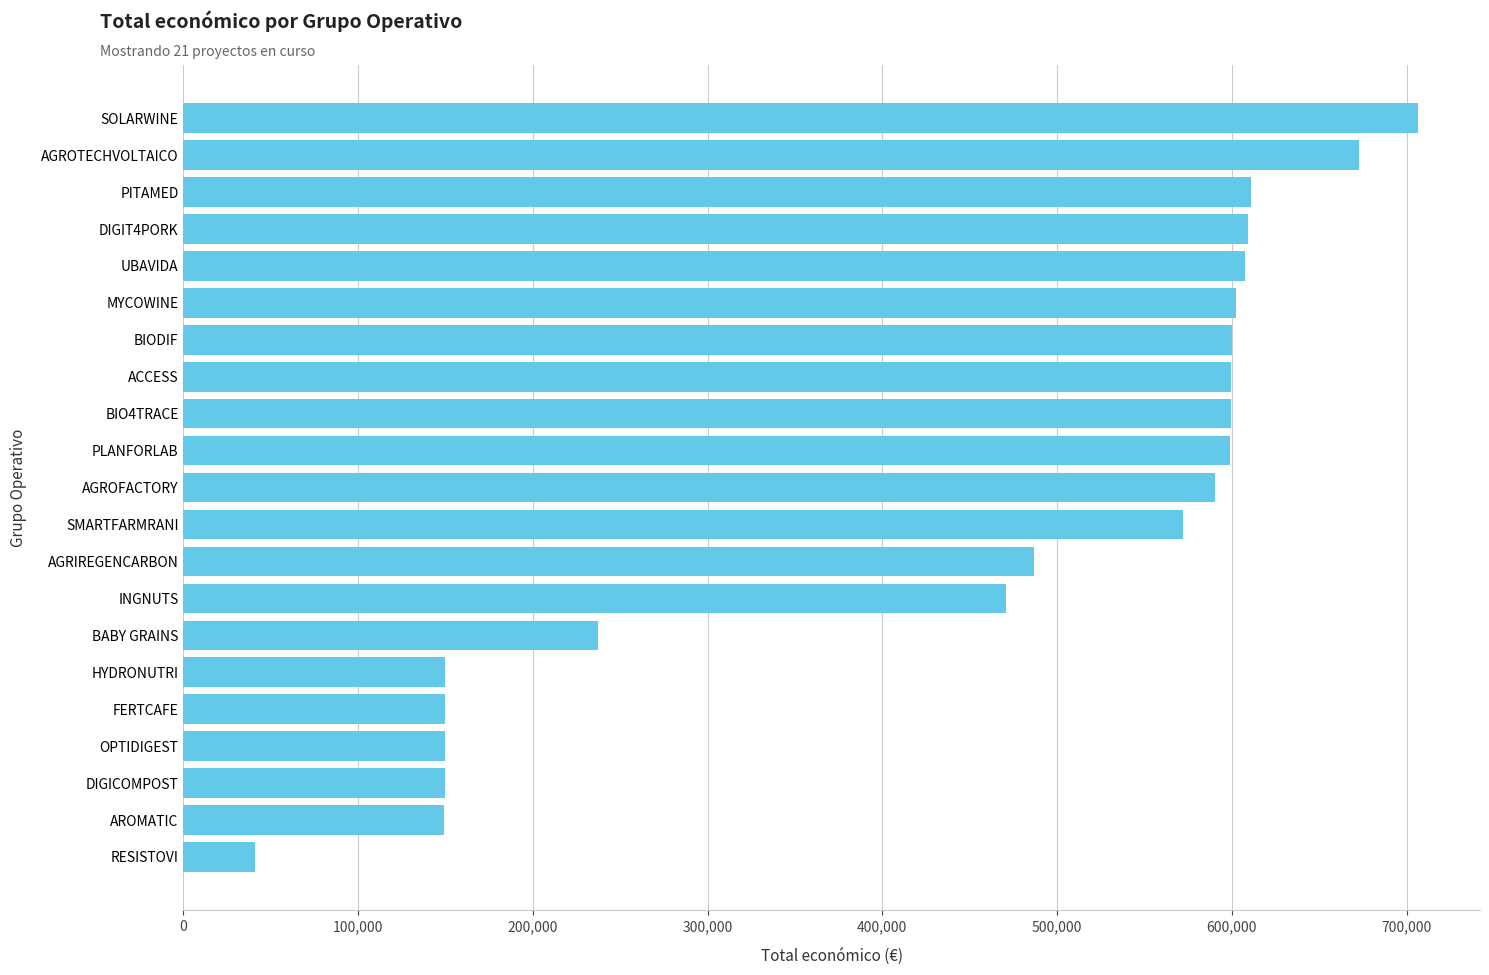

What is the average value?

445449.3